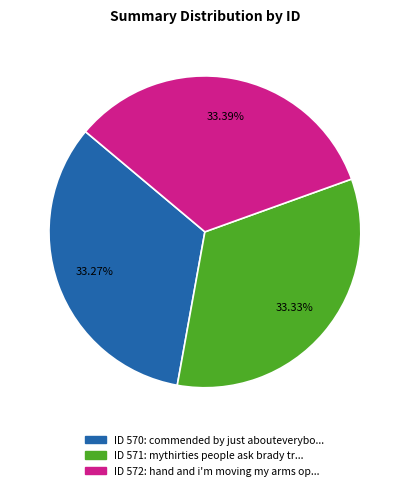

Is there any slice that represents more than half of the pie?

No